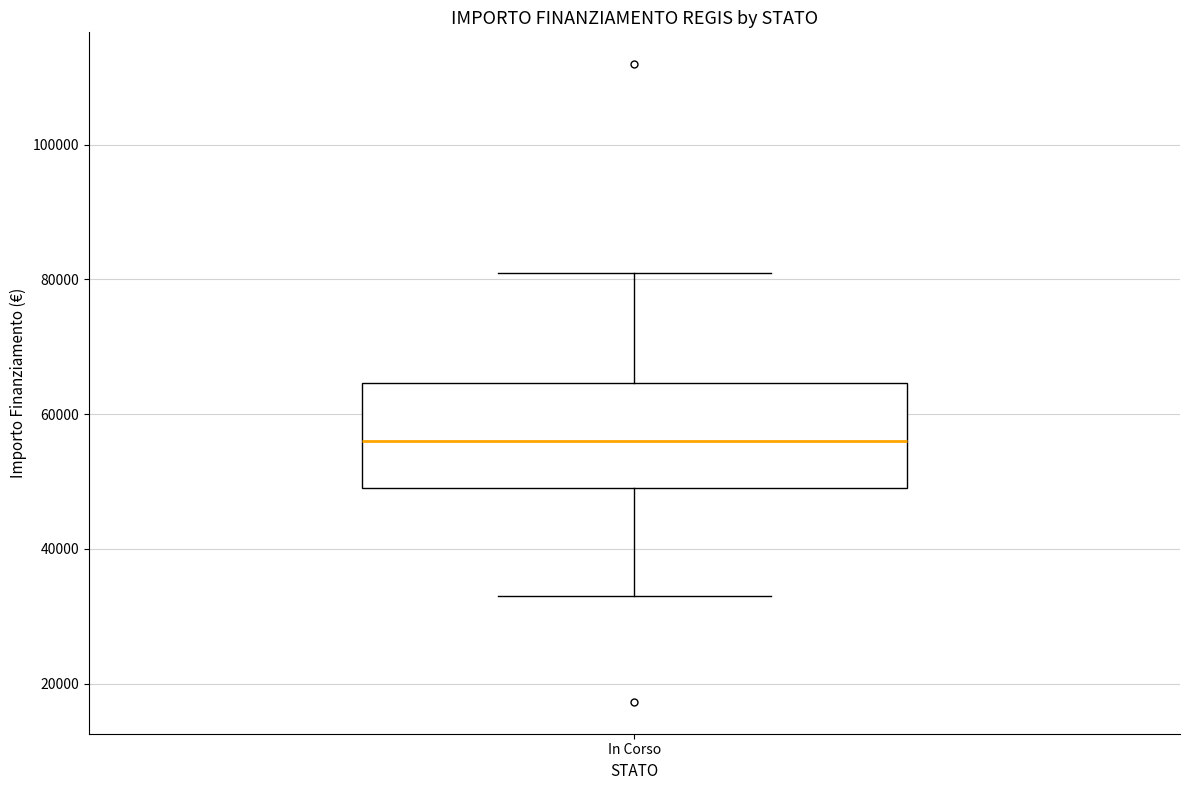

Read this box plot against the y-axis: the position of the median line, the range covered by the box, and the ends of both whiskers. The values are not printed on the chart, so give them approximately, as read against the axis.

median 56000, box 50000 to 64000, whiskers 32000 to 80000